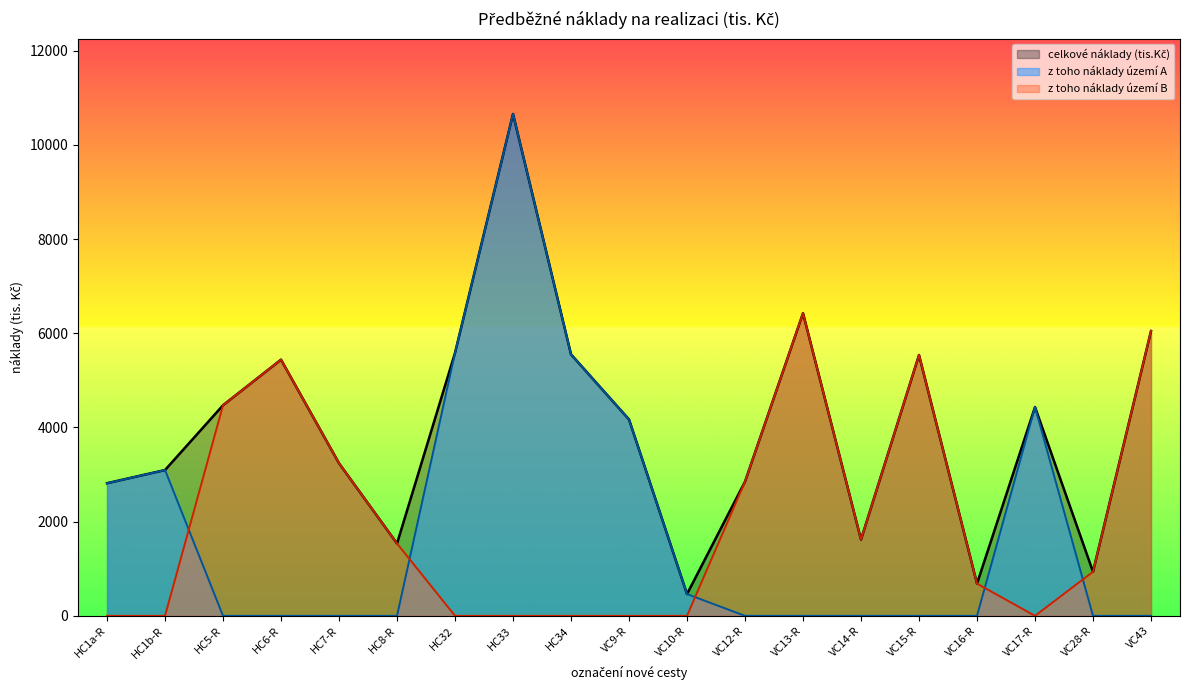

Reading left to right, list all the values displayed in this chart.

celkové náklady (tis.Kč): 2816	3096	4472	5440	3240	1536	5584	10656	5552	4170	462	2850	6426	1620	5538	684	4434	936	6048
z toho náklady území A: 2816	3096	0	0	0	0	5584	10656	5552	4170	462	0	0	0	0	0	4434	0	0
z toho náklady území B: 0	0	4472	5440	3240	1536	0	0	0	0	0	2850	6426	1620	5538	684	0	936	6048